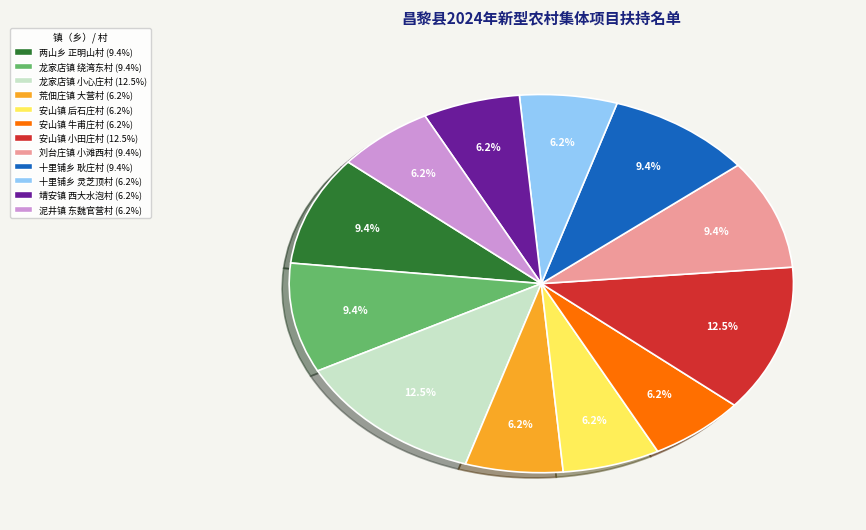

Does any single category account for the majority?

No